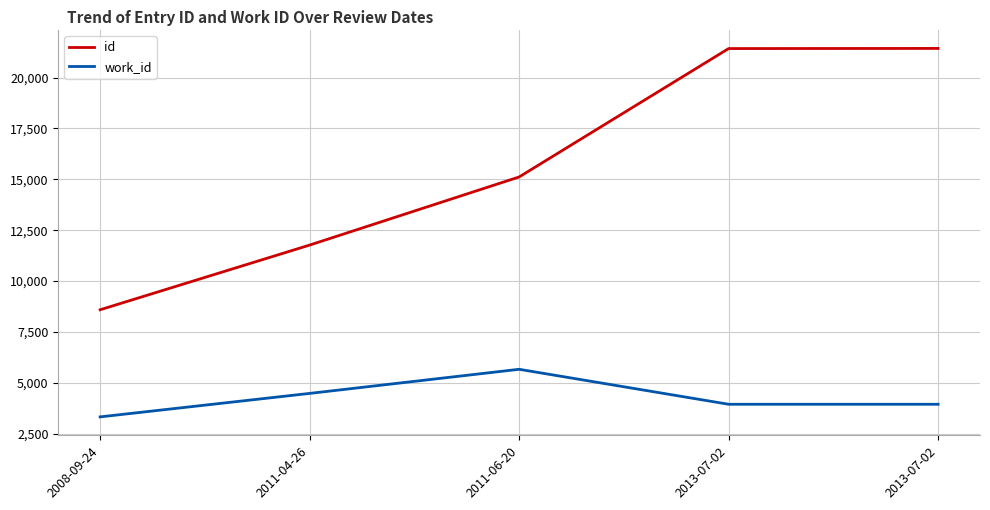

At which category does the chart reach its minimum across all series?

2008-09-24